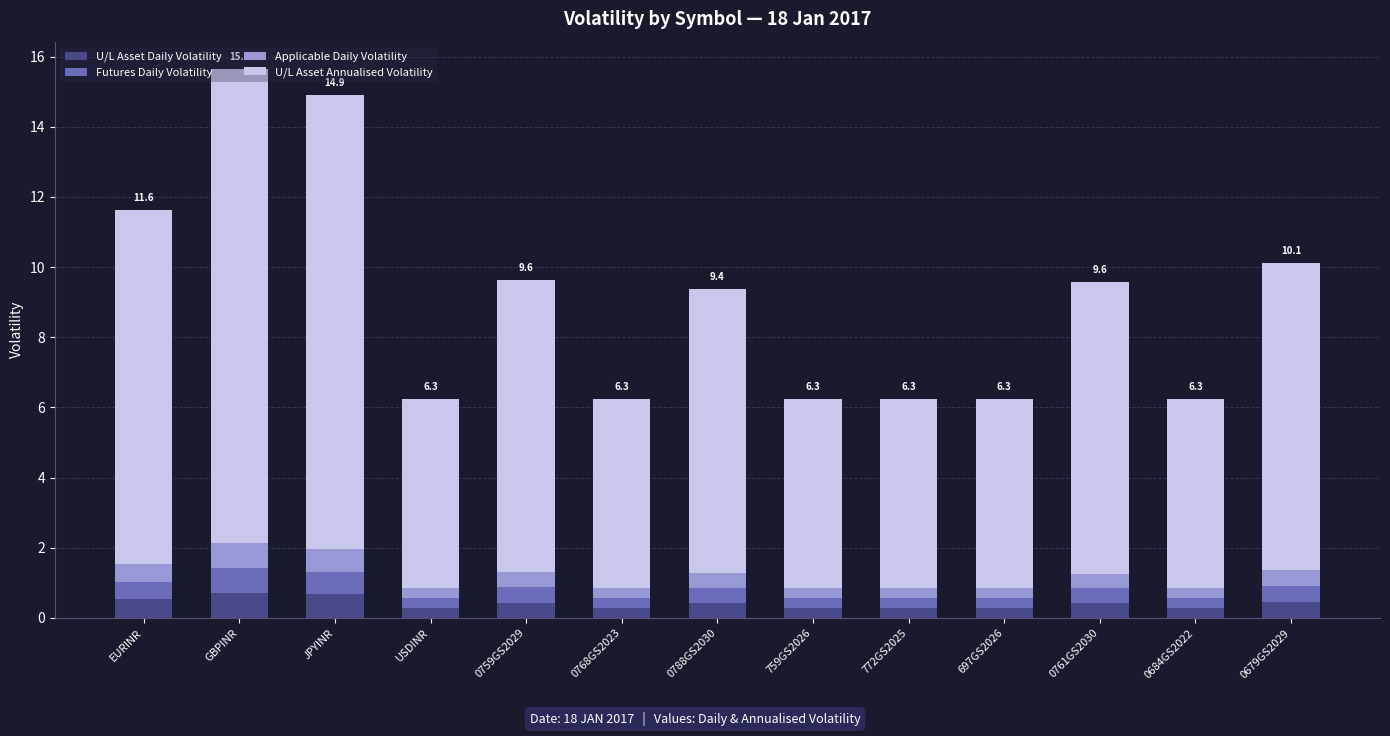

What is the highest value of the U/L Asset Daily Volatility series?

0.7